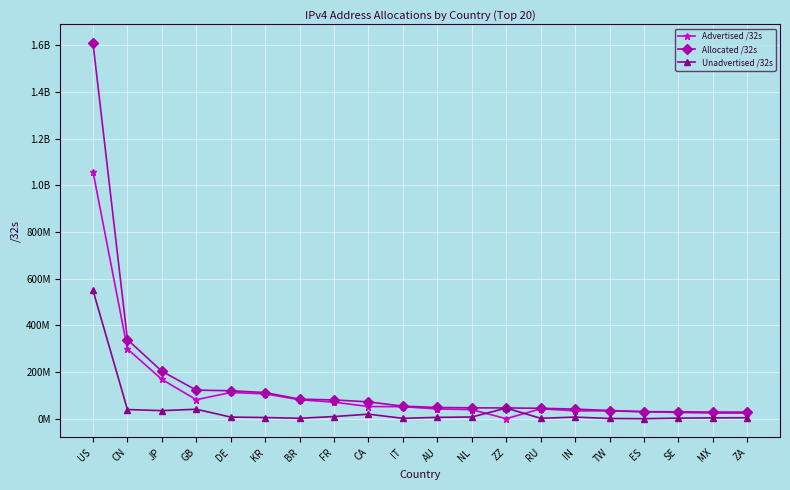

True or false: Advertised /32s and Allocated /32s cross at least once.

False